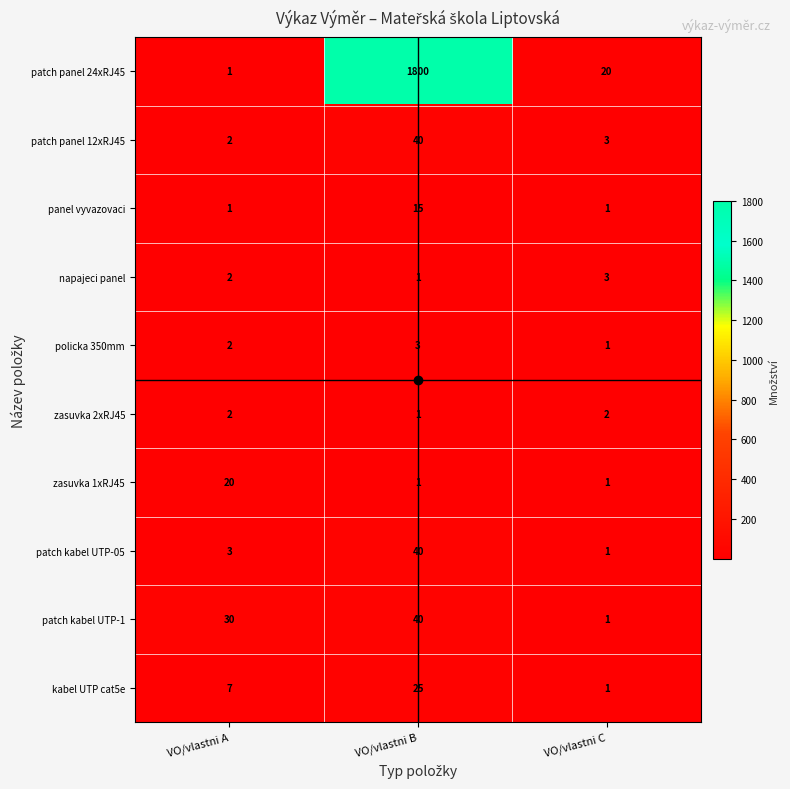

Between VO/vlastni A and VO/vlastni B, which series saw the biggest shift?

patch panel 24xRJ45